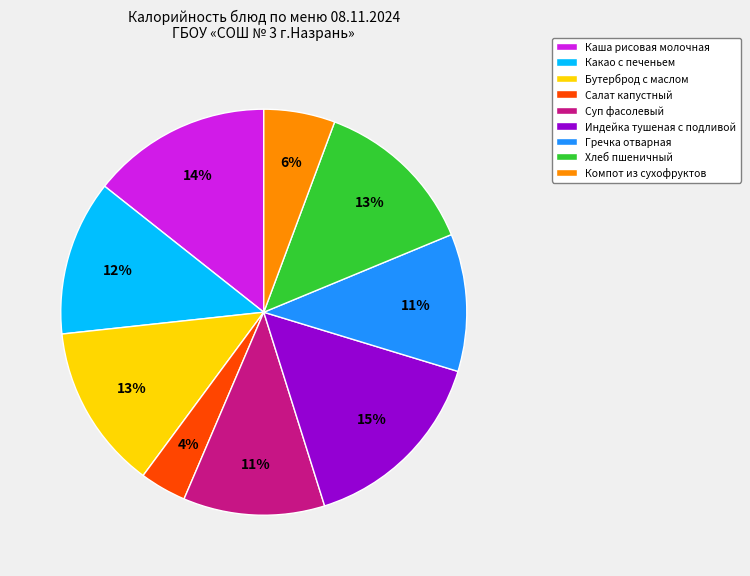

To the nearest percent, what is the average slice percentage?

11%